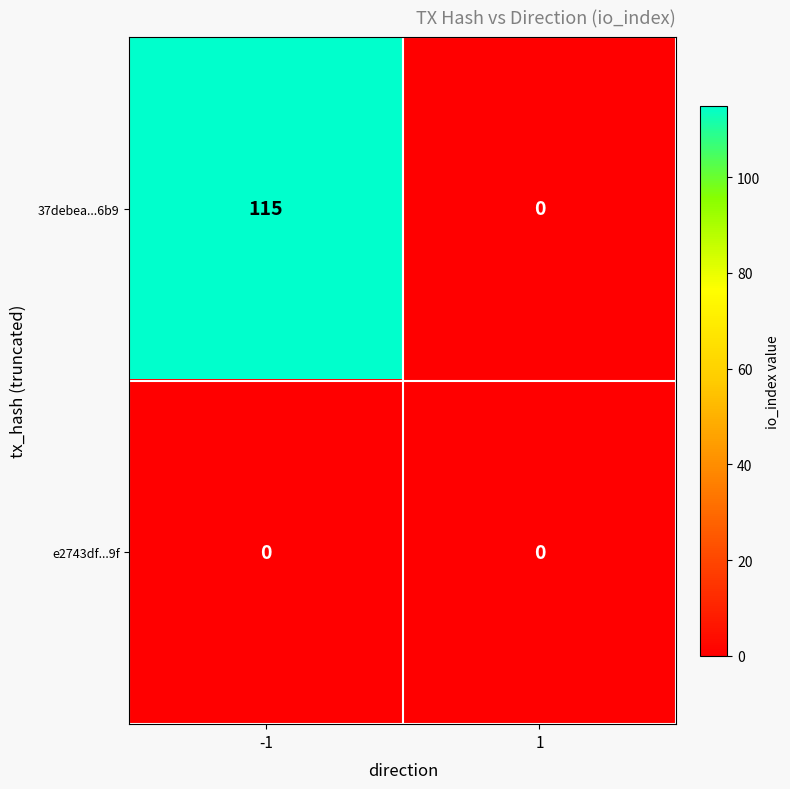

Count the number of categories in the chart.

2